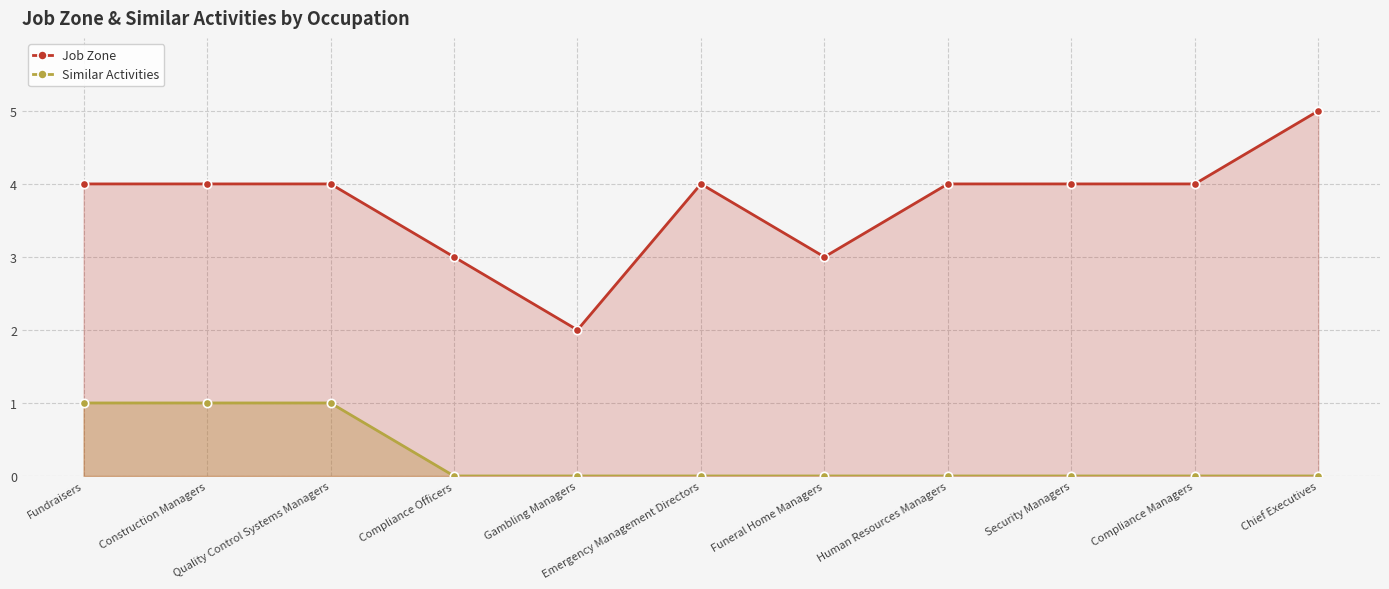

Reading left to right, what are all the values shown in this chart?

Job Zone: Fundraisers=4	Construction Managers=4	Quality Control Systems Managers=4	Compliance Officers=3	Gambling Managers=2	Emergency Management Directors=4	Funeral Home Managers=3	Human Resources Managers=4	Security Managers=4	Compliance Managers=4	Chief Executives=5
Similar Activities: Fundraisers=1	Construction Managers=1	Quality Control Systems Managers=1	Compliance Officers=0	Gambling Managers=0	Emergency Management Directors=0	Funeral Home Managers=0	Human Resources Managers=0	Security Managers=0	Compliance Managers=0	Chief Executives=0